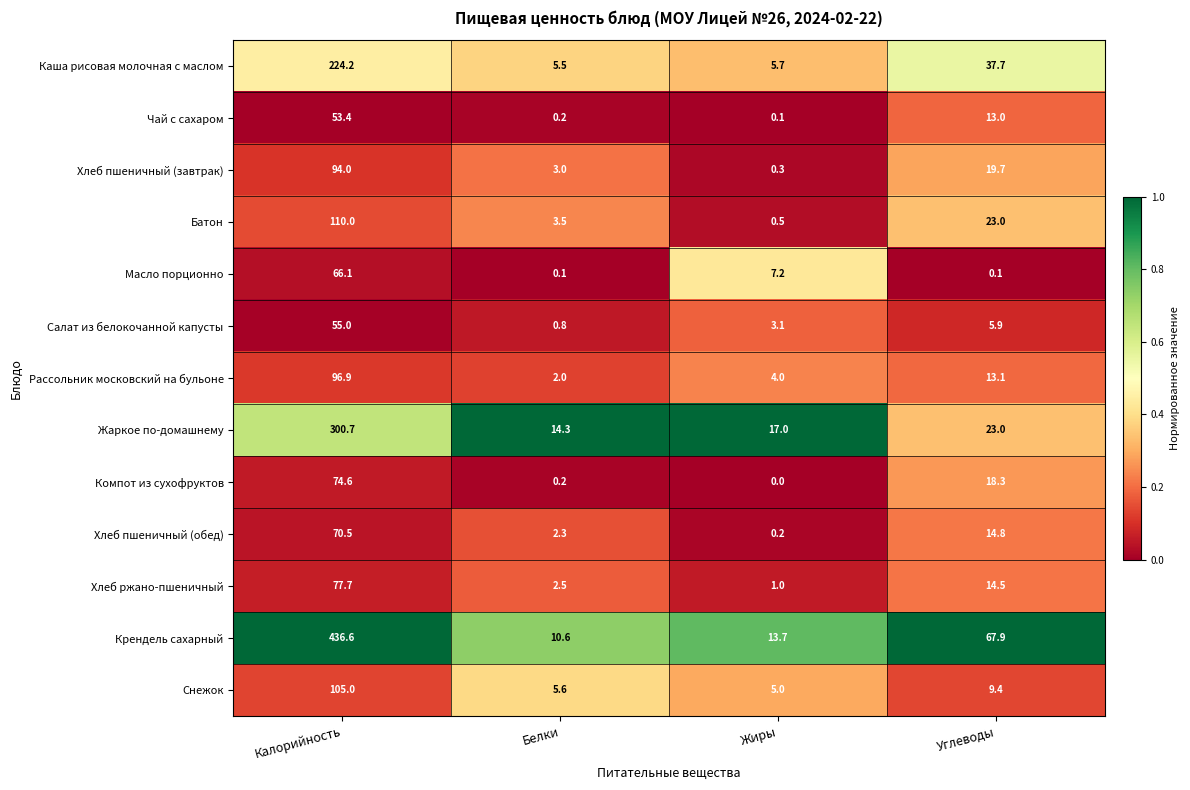

What is the maximum value shown in the chart?

436.6